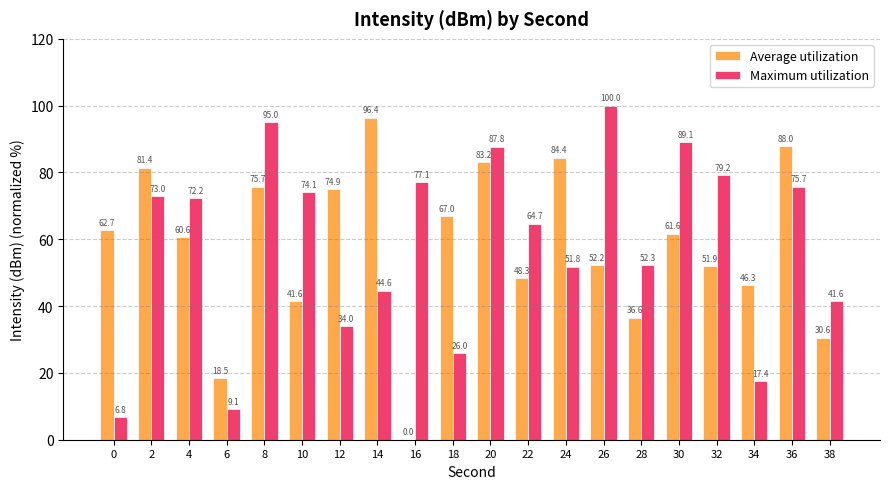

Is the value of Average utilization at 0 greater than the value of Maximum utilization at 10?

No